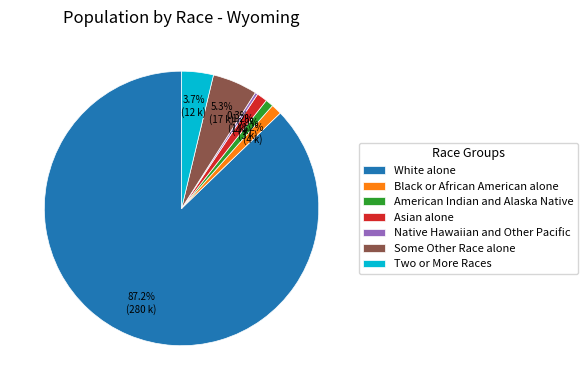

The White alone slice represents 87% of the pie. True or false?

True